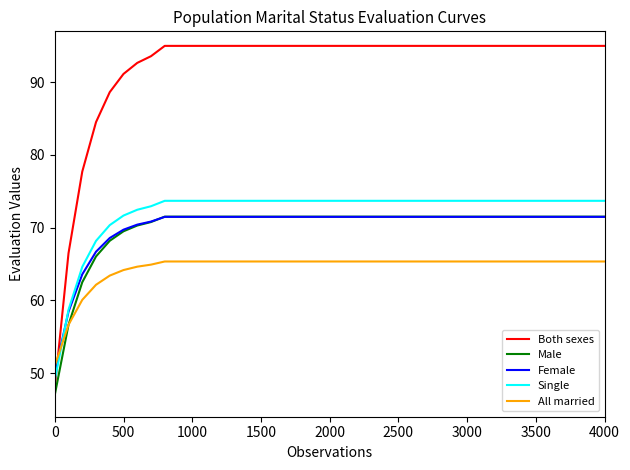

What is the greatest value displayed?

95.0